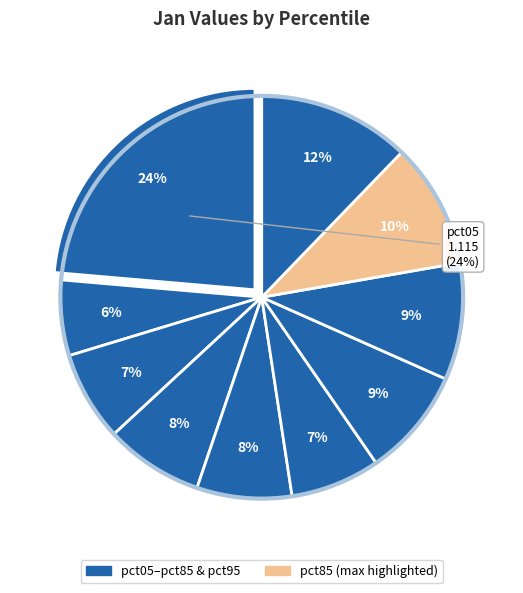

How many slices are in this pie chart?

10